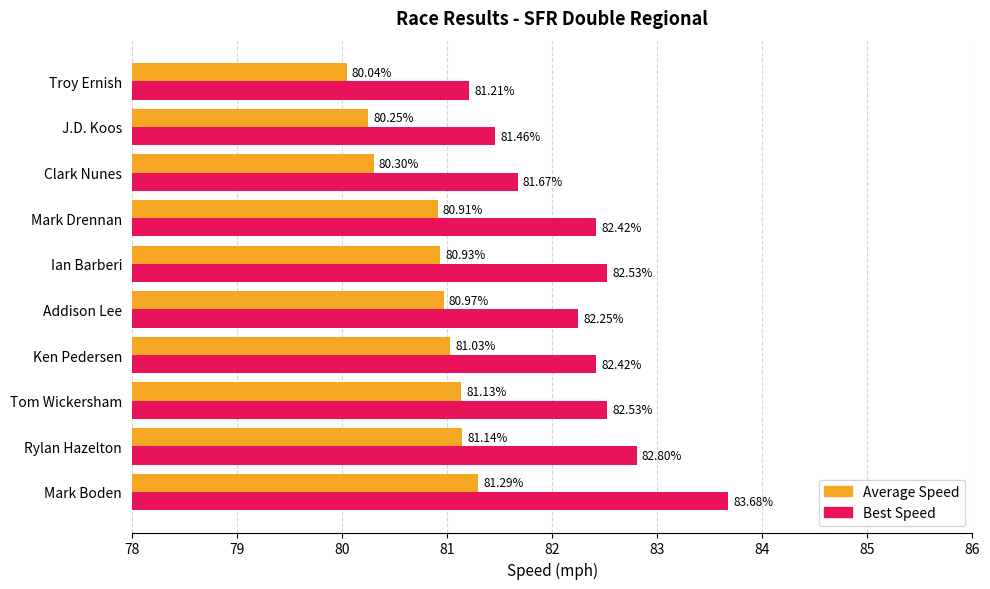

List the series in order of their peak value, highest first.

Best Speed, Average Speed